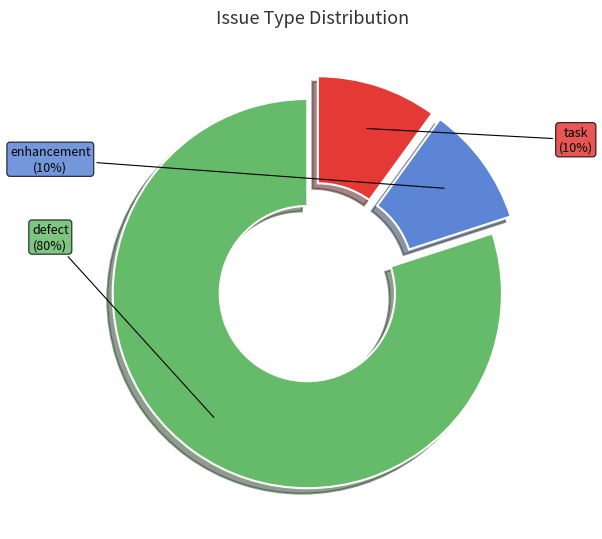

True or false: enhancement accounts for 10% of the total.

True